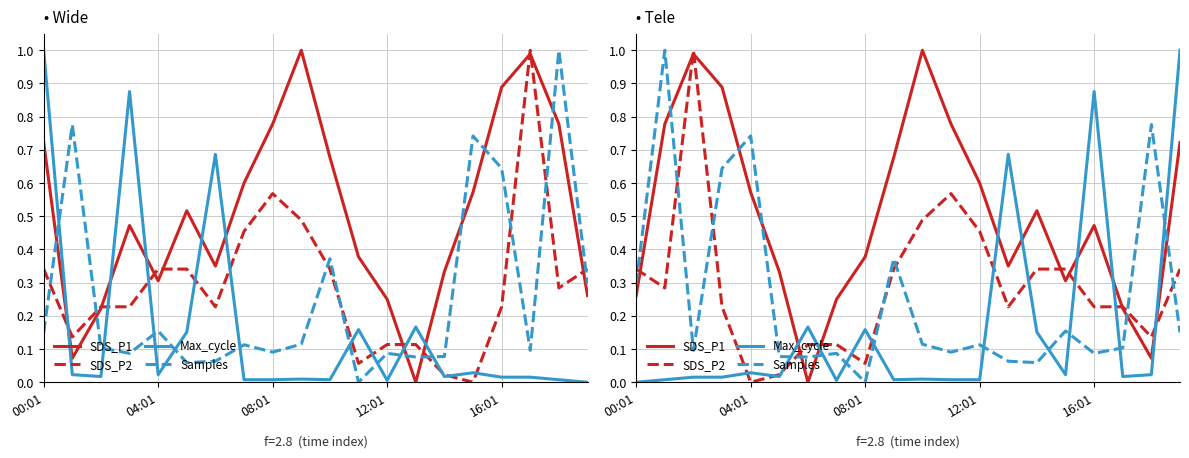

What is the average value of the Max_cycle series?

0.2